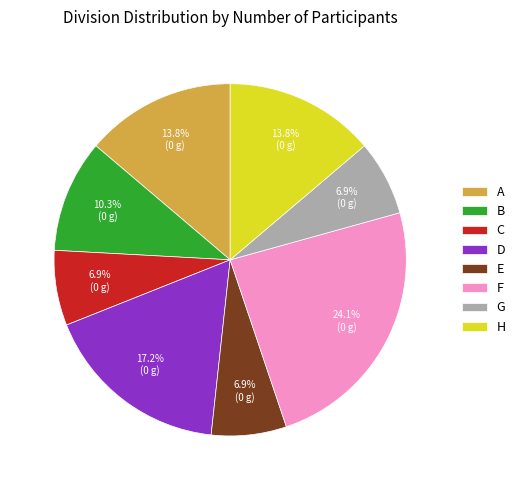

True or false: D accounts for 17% of the total.

True